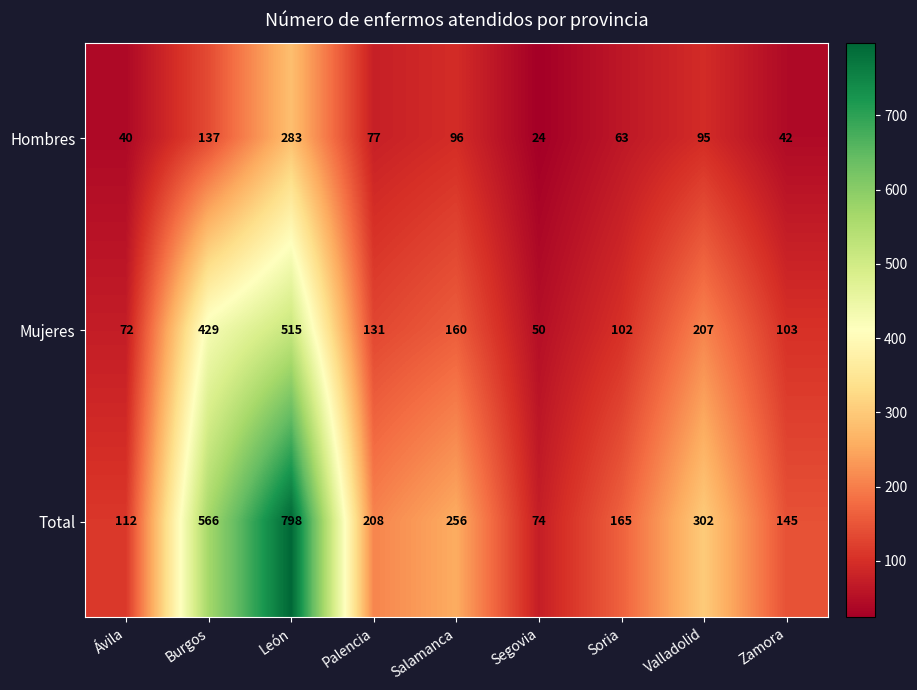

What is the difference between the Total values at Burgos and Salamanca?

310